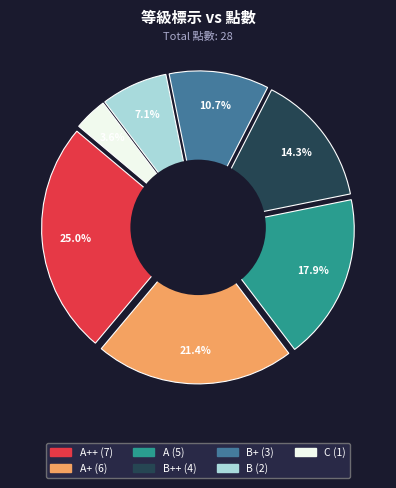

To the nearest percent, what is the difference between the largest and smallest slice percentages?

21%